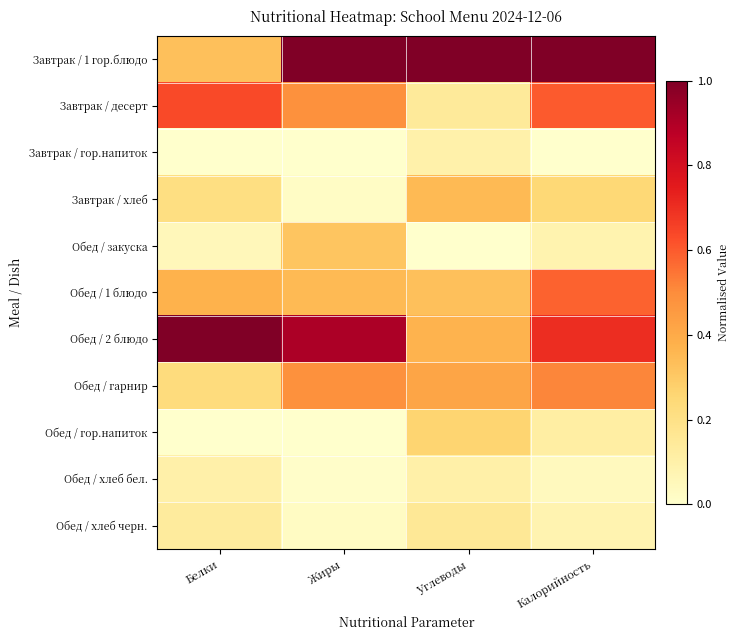

Which series has the largest total across all categories?

Завтрак / 1 гор.блюдо